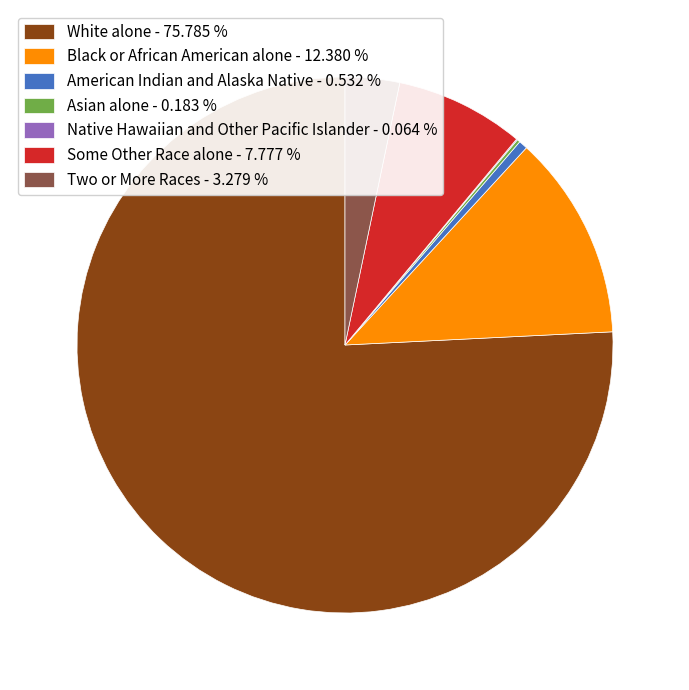

Do Some Other Race alone - 7.777 % and White alone - 75.785 % together represent more than half of the pie?

Yes